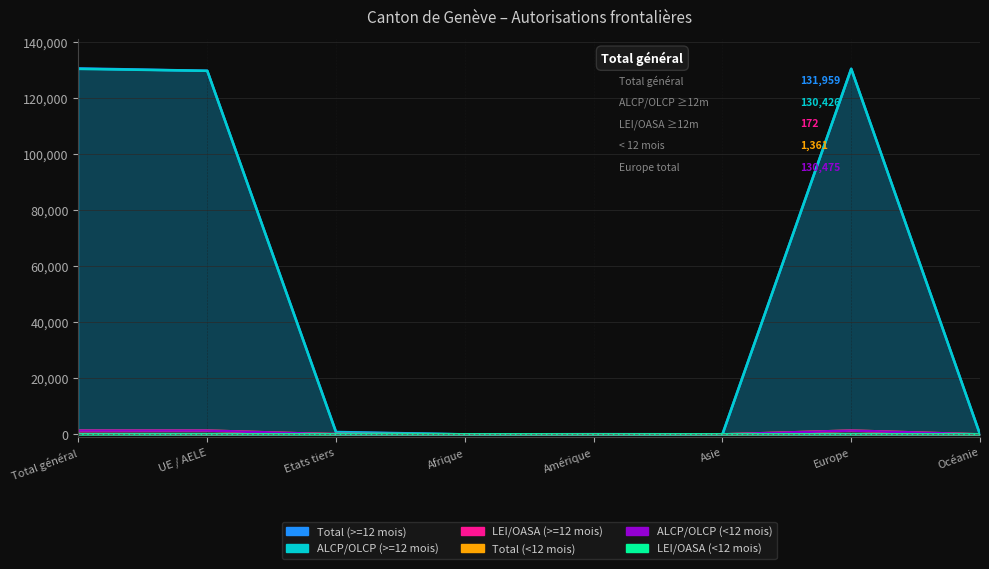

Does the chart display data point markers on the line(s)?

No